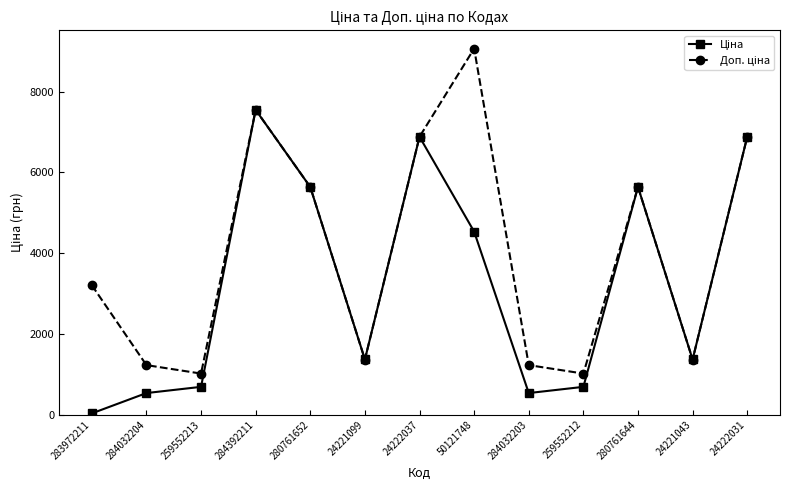

What is the difference between the highest and lowest values at 259552213?

328.7